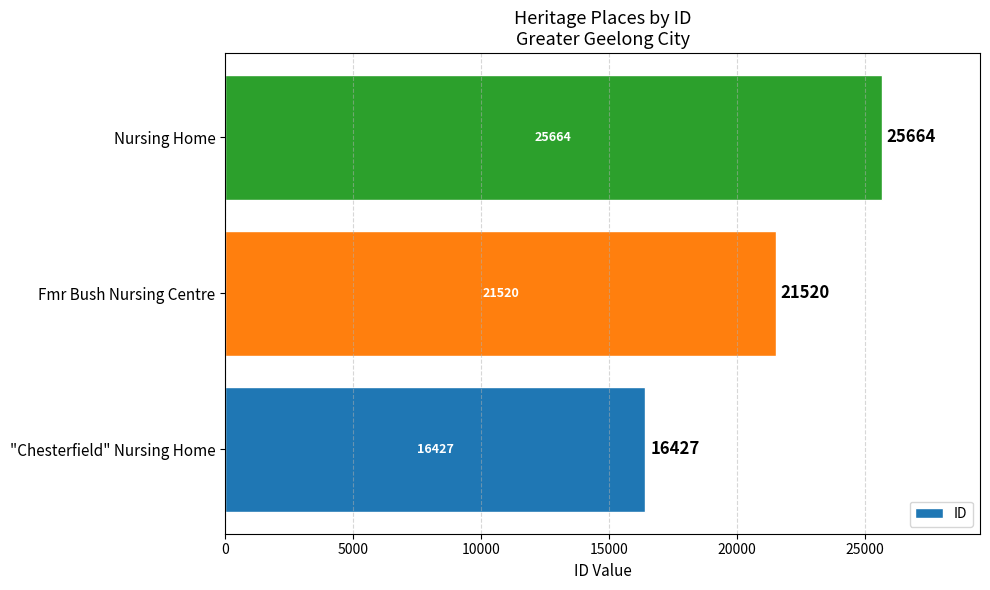

List the labels in order of value, smallest first.

"Chesterfield" Nursing Home, Fmr Bush Nursing Centre, Nursing Home